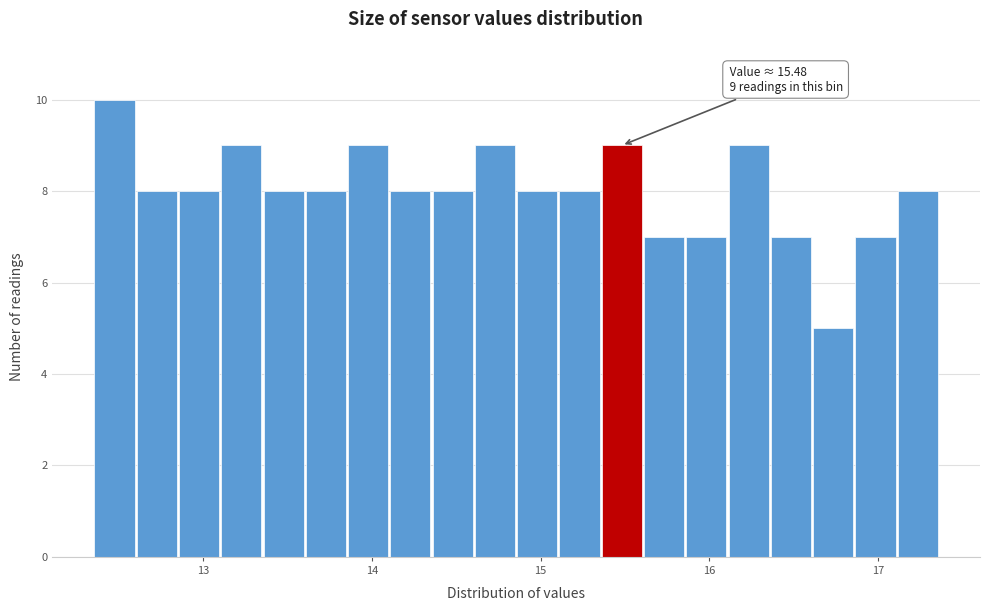

Read against the x-axis, roughly where is the centre of the tallest bar?

12.5